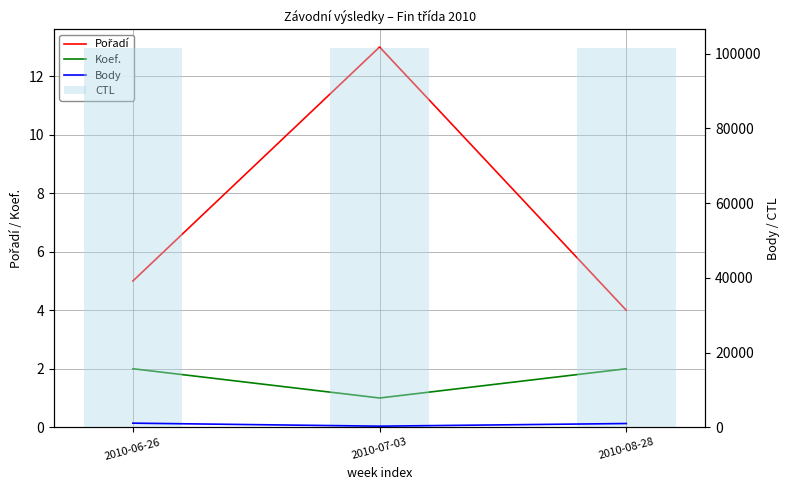

What is the sum of the Pořadí values at 2010-07-03 and 2010-08-28?

17